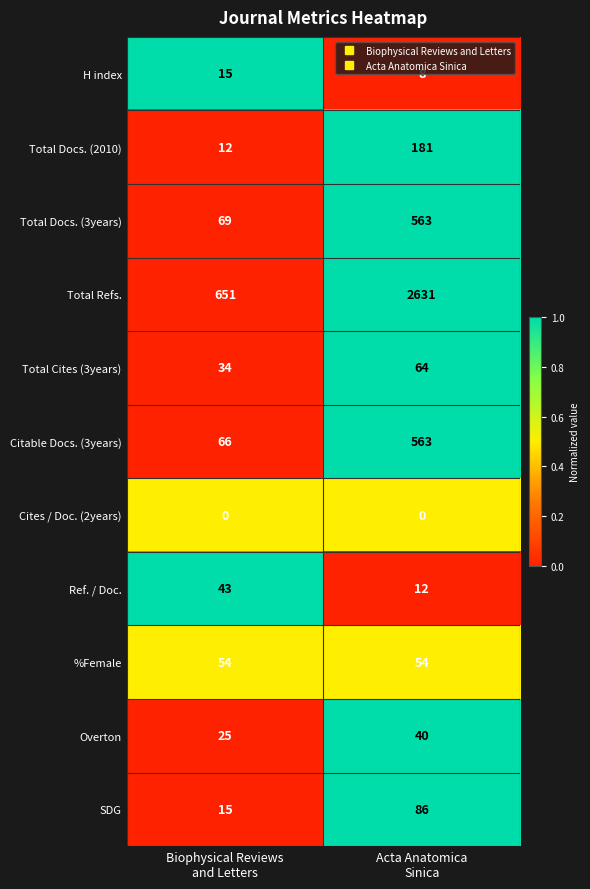

What is the sum of all SDG values?

101